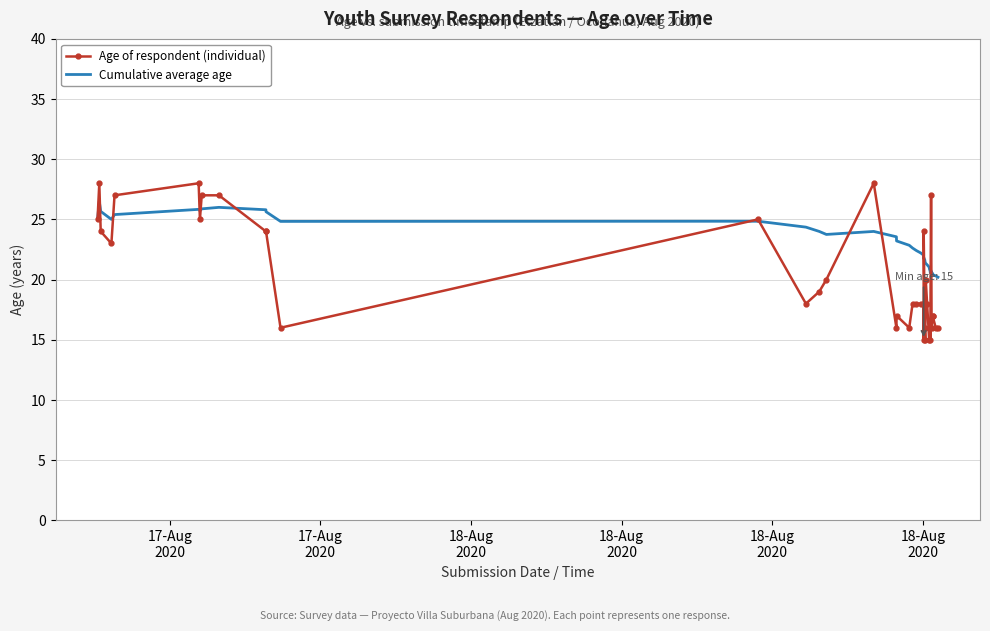

True or false: Cumulative average age has more than 2 points higher than both neighbors.

True